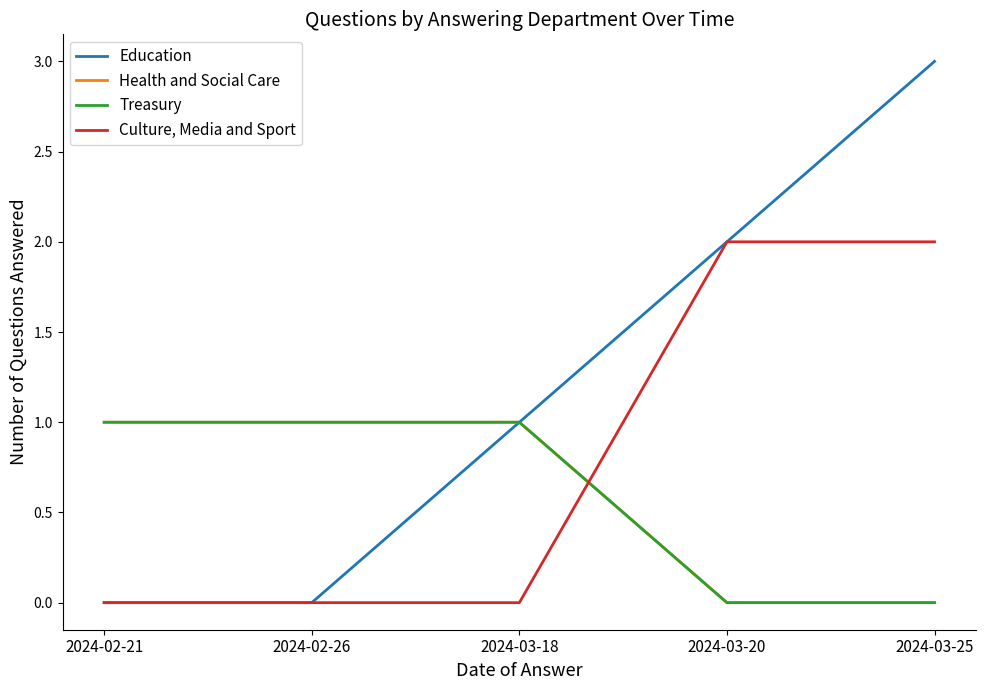

Which series has the largest total across all categories?

Education